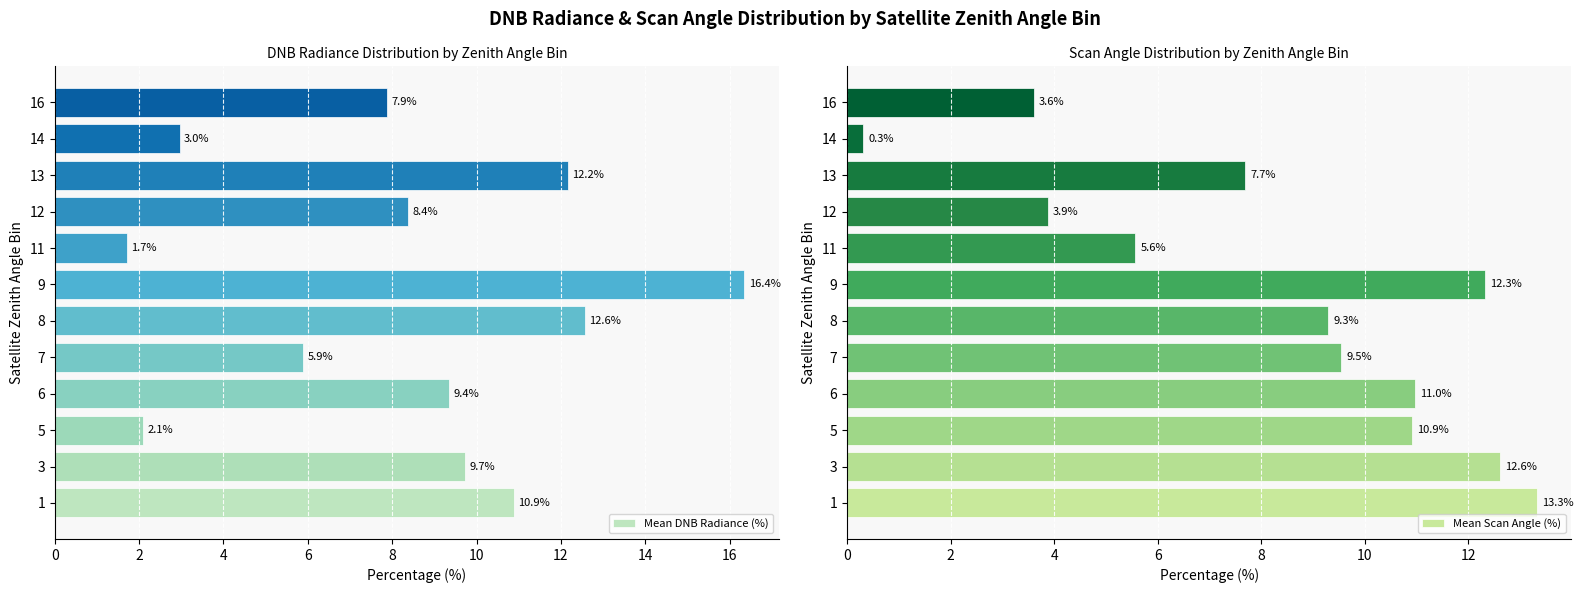

How many data points in Mean Scan Angle (%) are above 9?

7